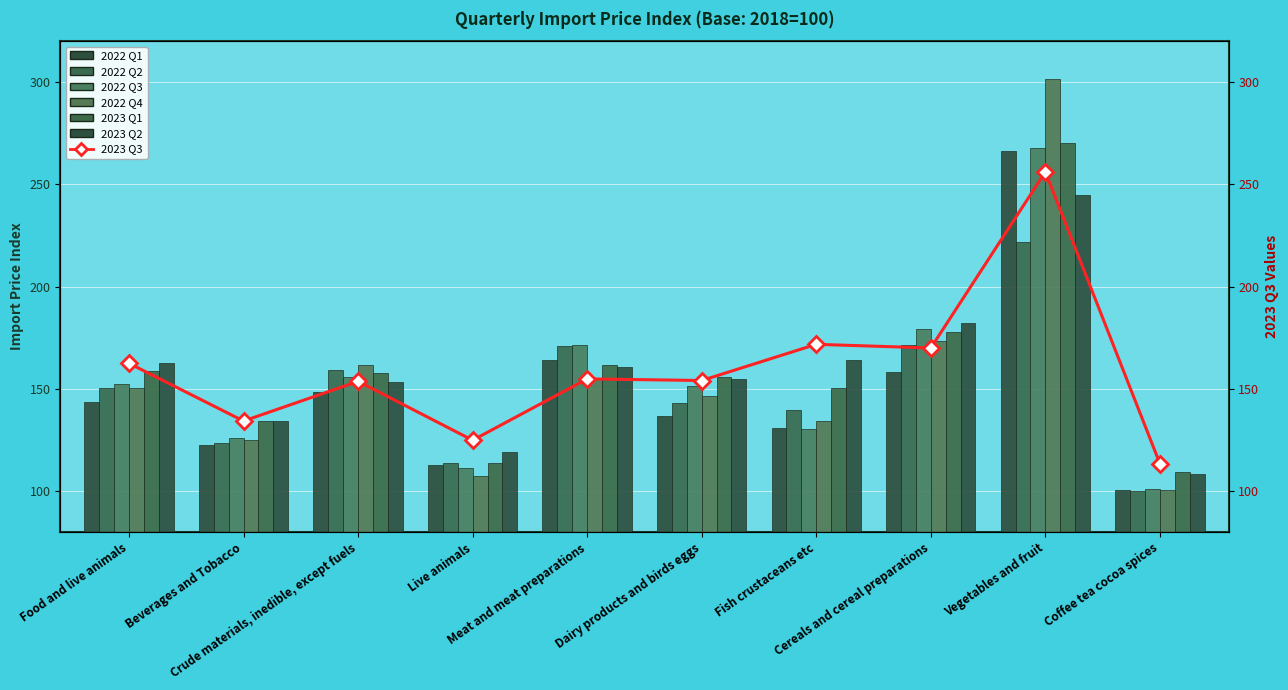

What is the average value of the 2022 Q4 series?

155.6